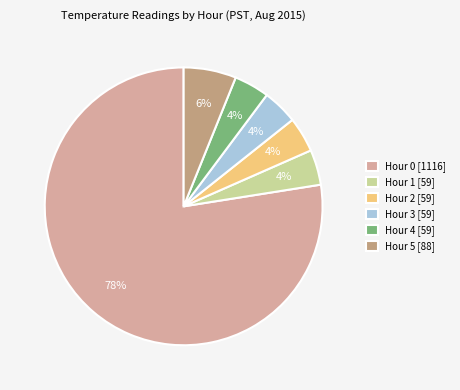

What is the largest slice in the pie chart?

Hour 0